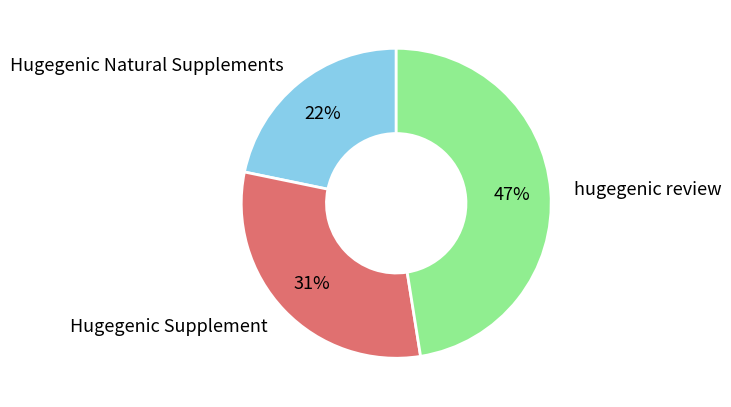

To the nearest percent, what portion does Hugegenic Supplement represent?

31%